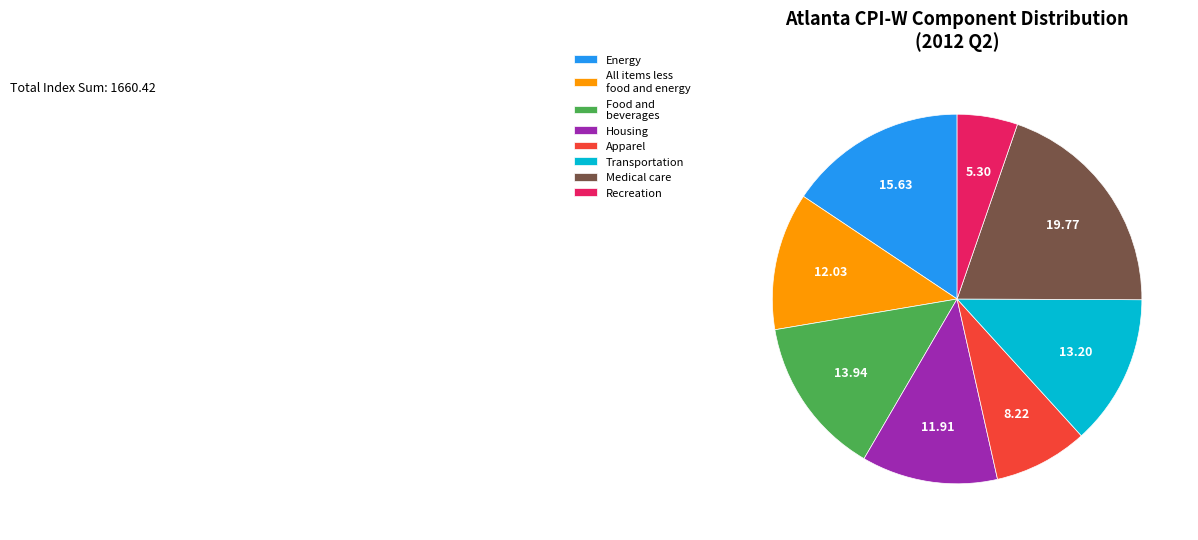

Is there any slice that represents more than half of the pie?

No